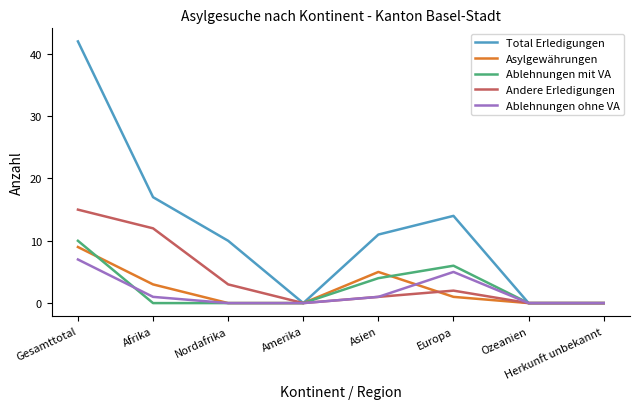

What is the approximate value of Andere Erledigungen at Afrika?

12